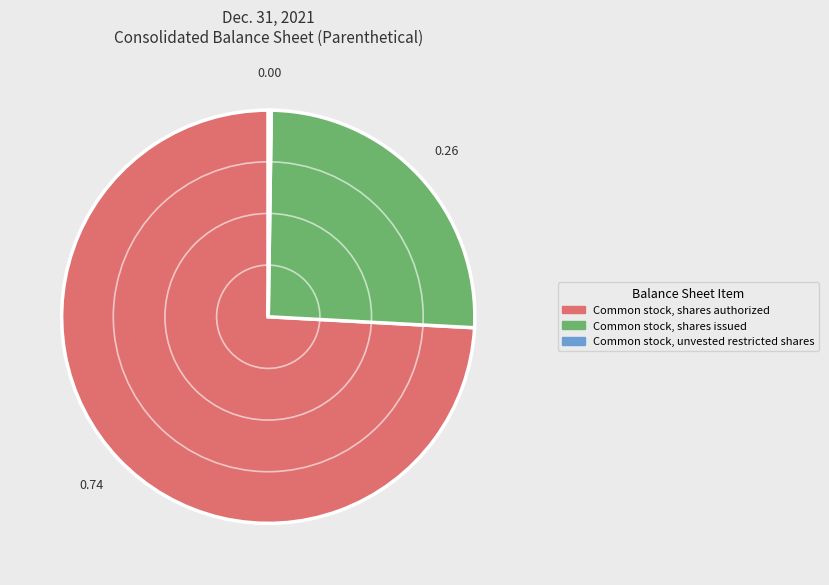

Is there a majority slice in this chart?

Yes